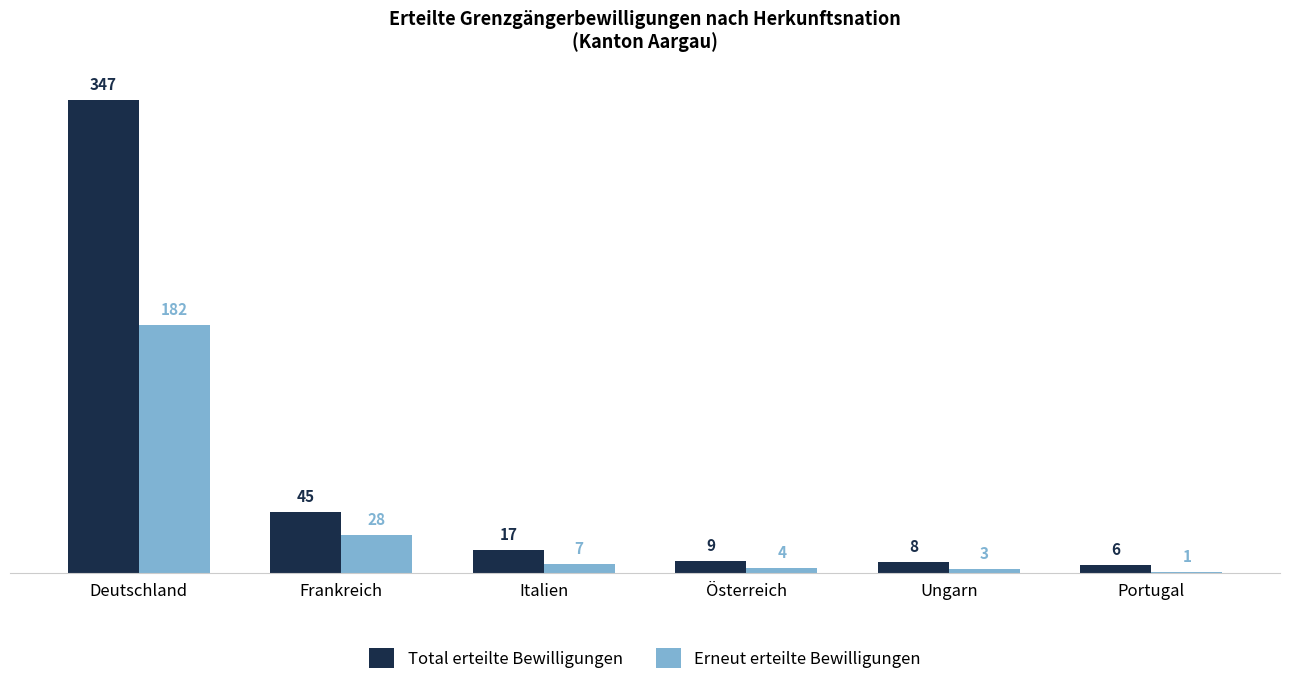

What is the sum of all Total erteilte Bewilligungen values?

432